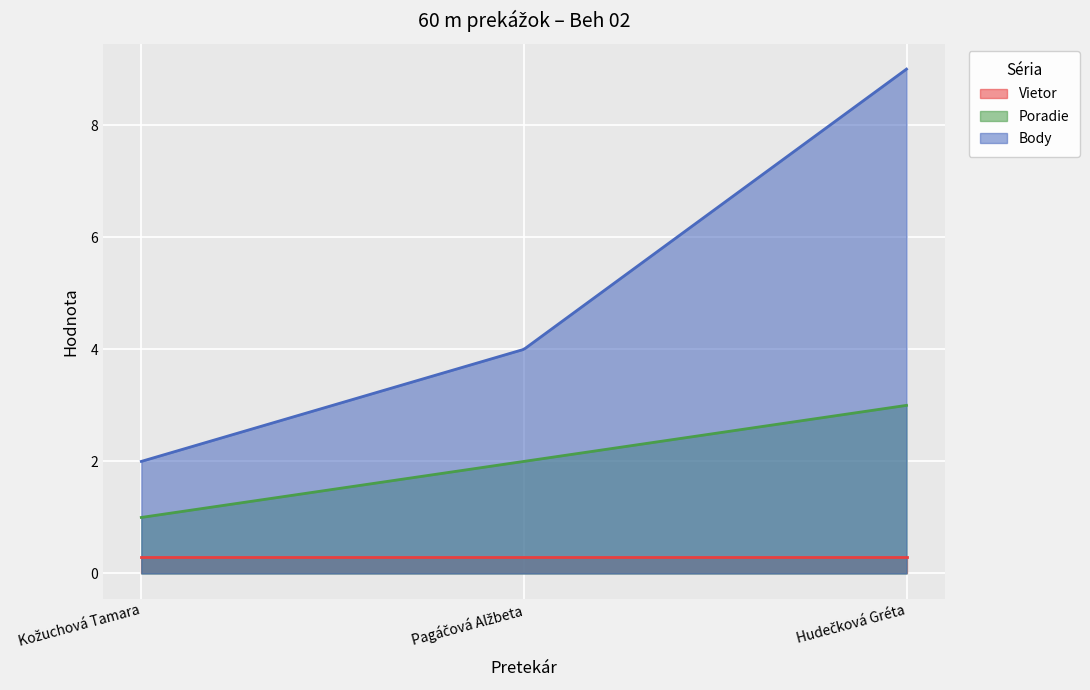

Where does the Body series first go above 4?

Hudečková Gréta